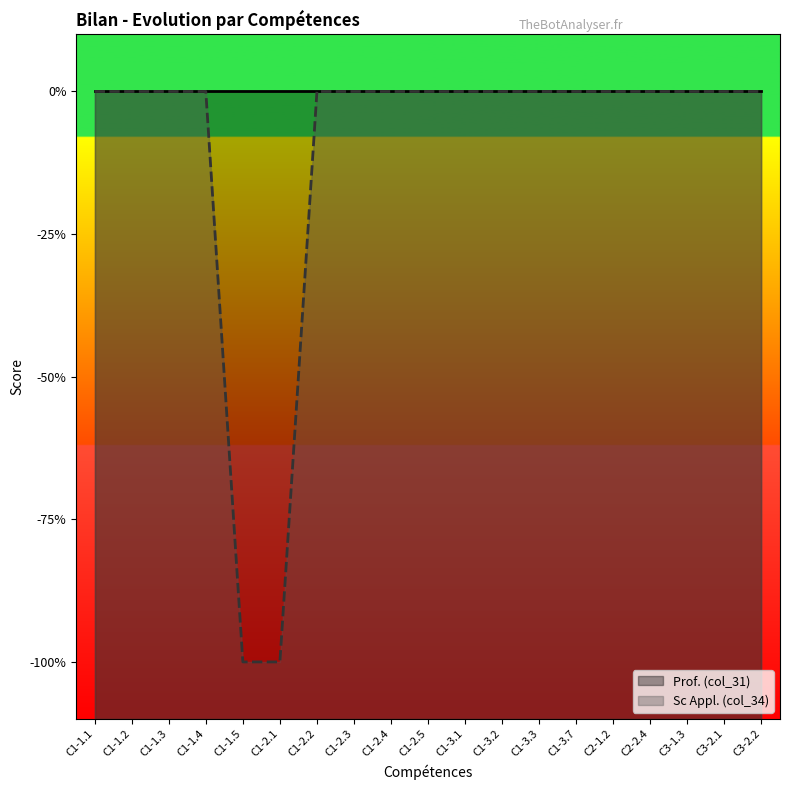

True or false: Prof. (col_31) and Sc Appl. (col_34) intersect in this chart.

False